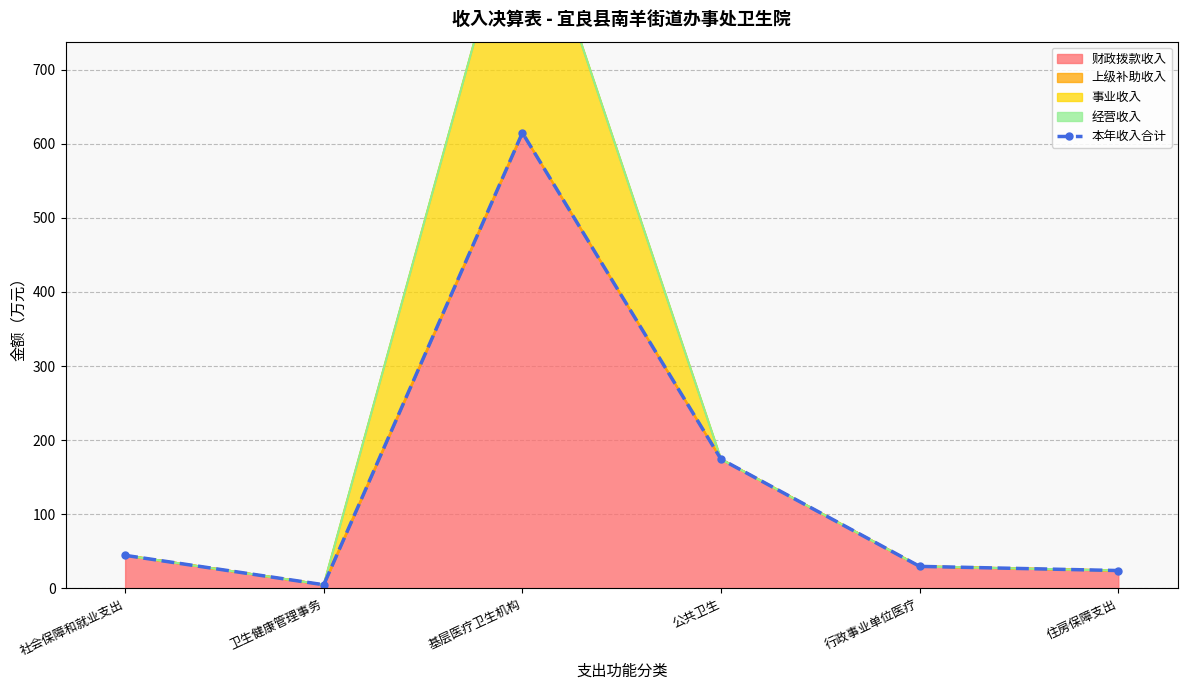

What is the average value?

148.7